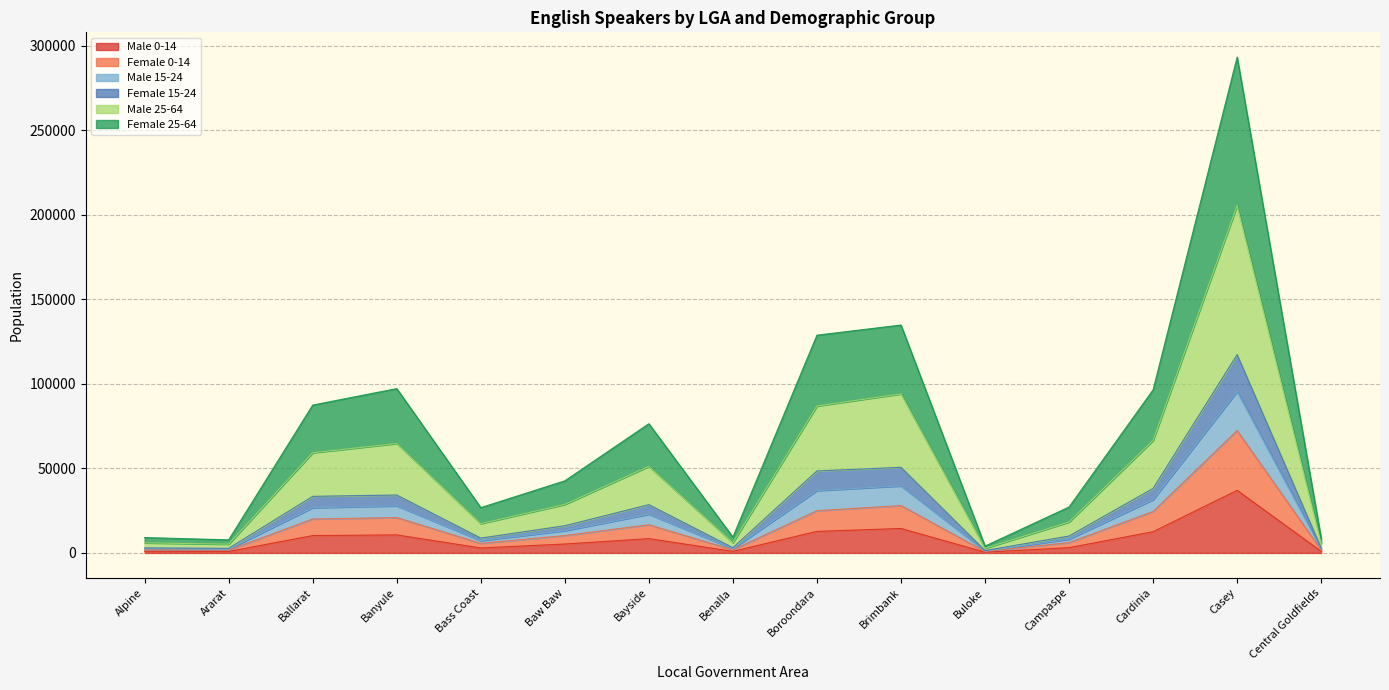

How many interior local valleys does the Female 25-64 series have?

4